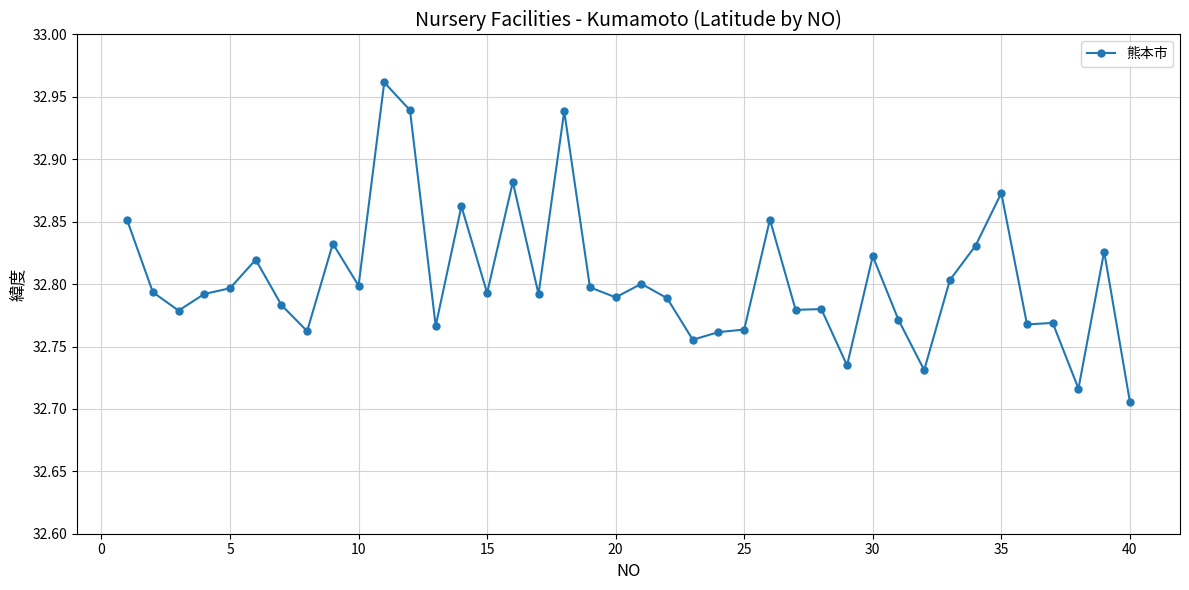

How many values are between 32 and 33?

40